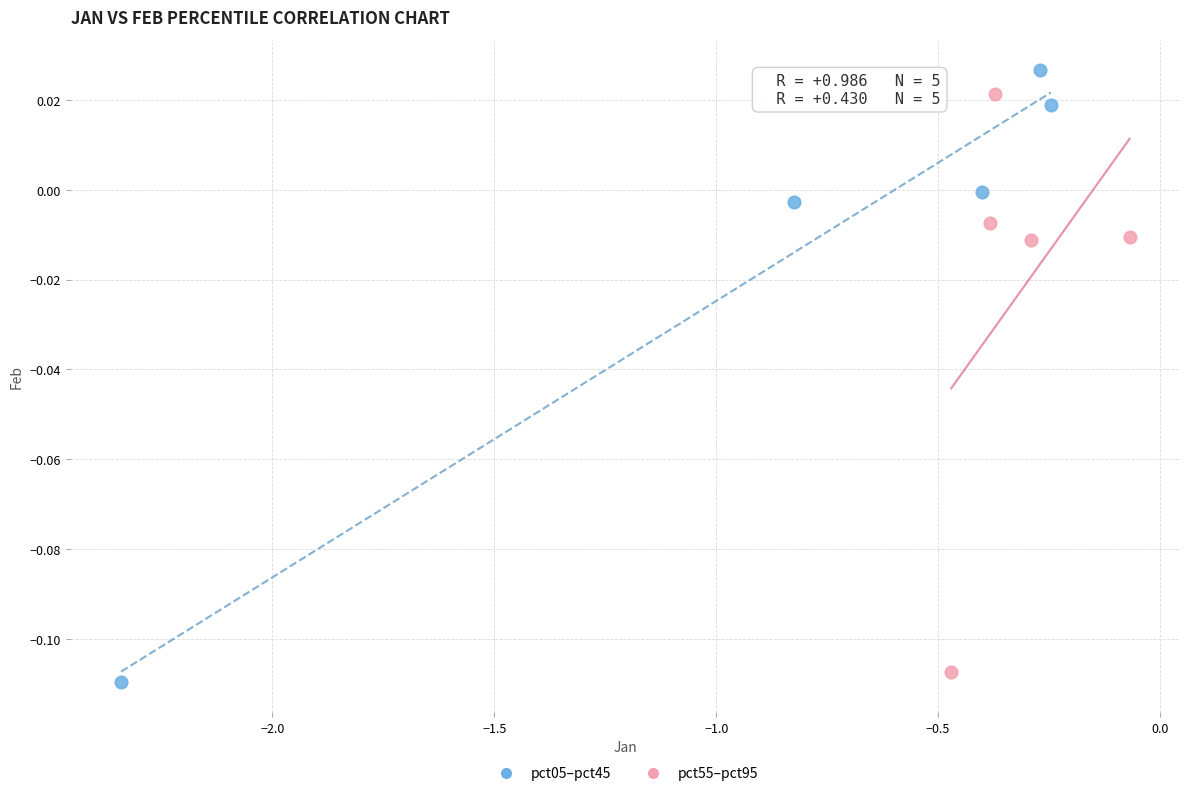

Which series reaches the minimum Y coordinate?

pct05–pct45